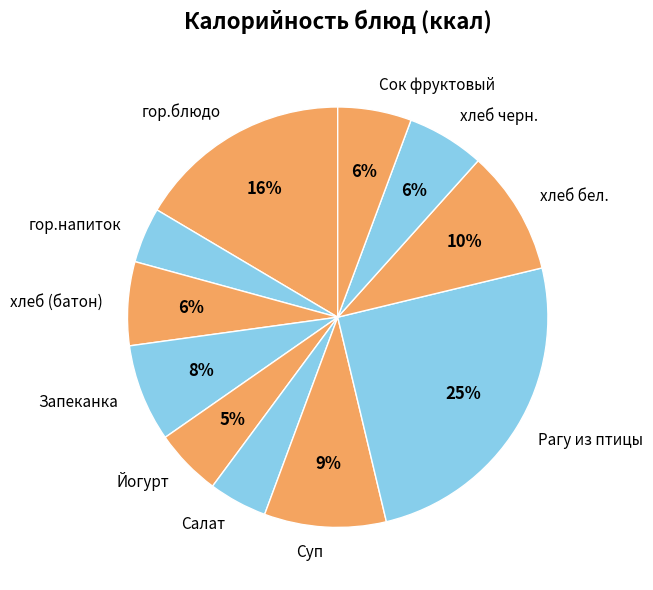

What is the largest slice in the pie chart?

Рагу из птицы